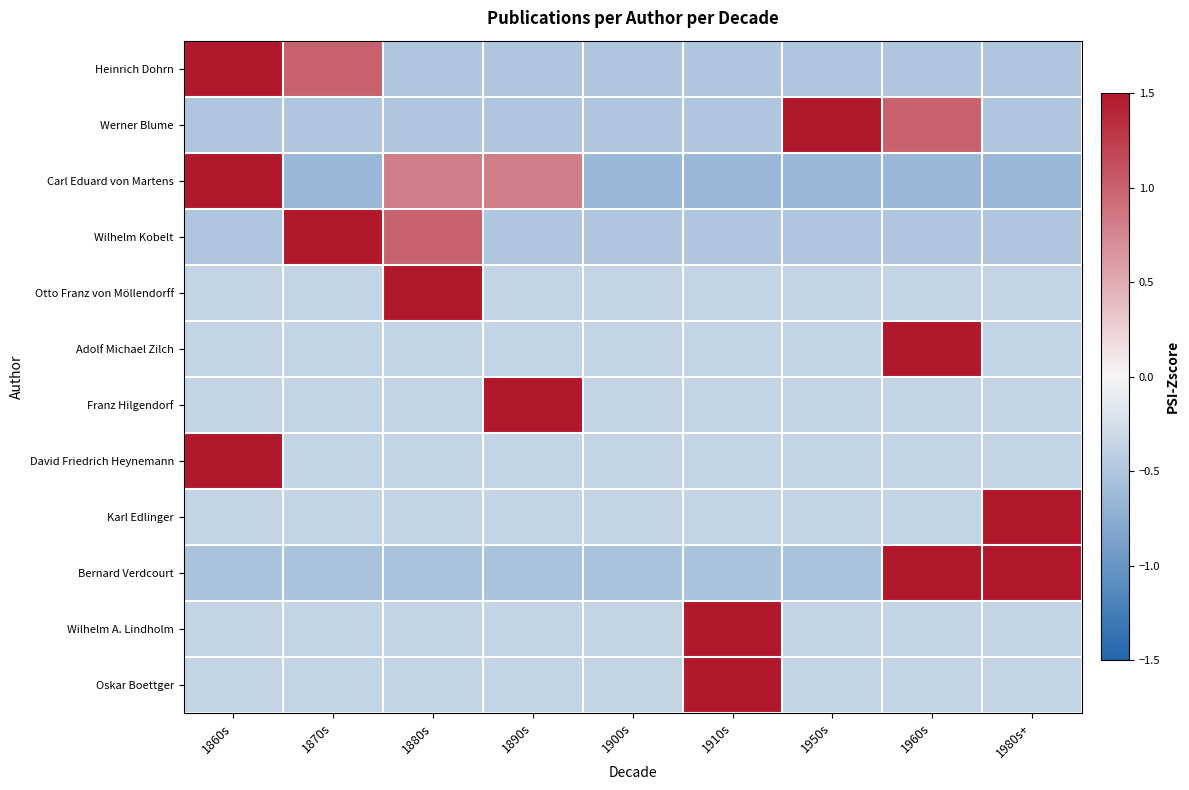

Which label corresponds to the smallest value in the chart?

1870s